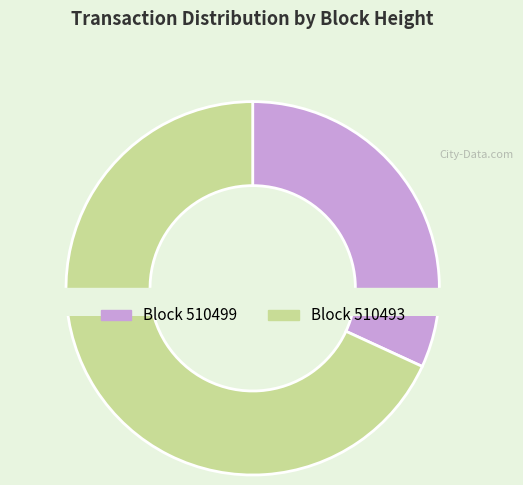

Is it true that 510493 is 68% of the pie?

True